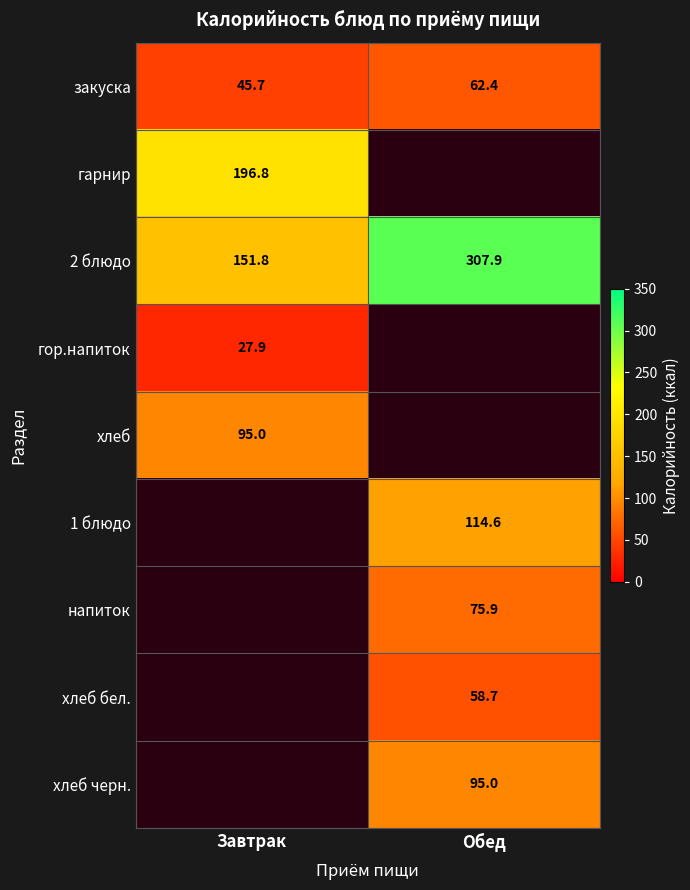

The value of хлеб бел. at Обед is 58.7. True or false?

True